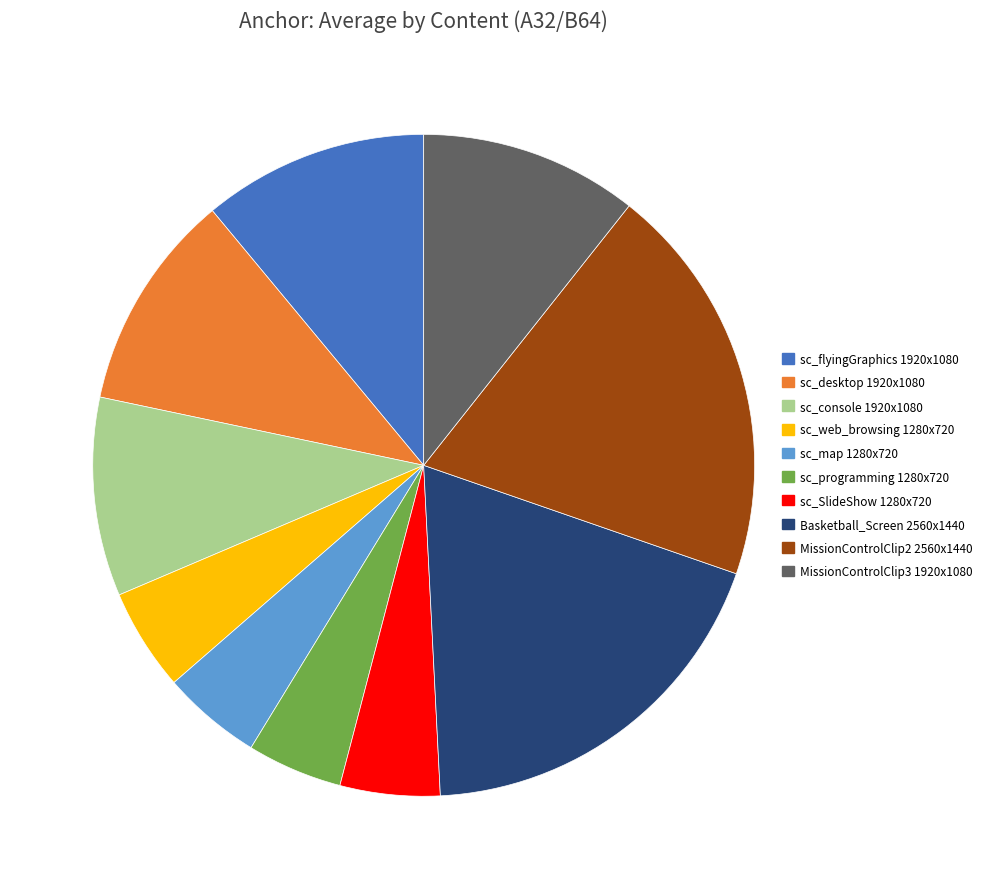

The sc_console 1920x1080 slice represents 10% of the pie. True or false?

True